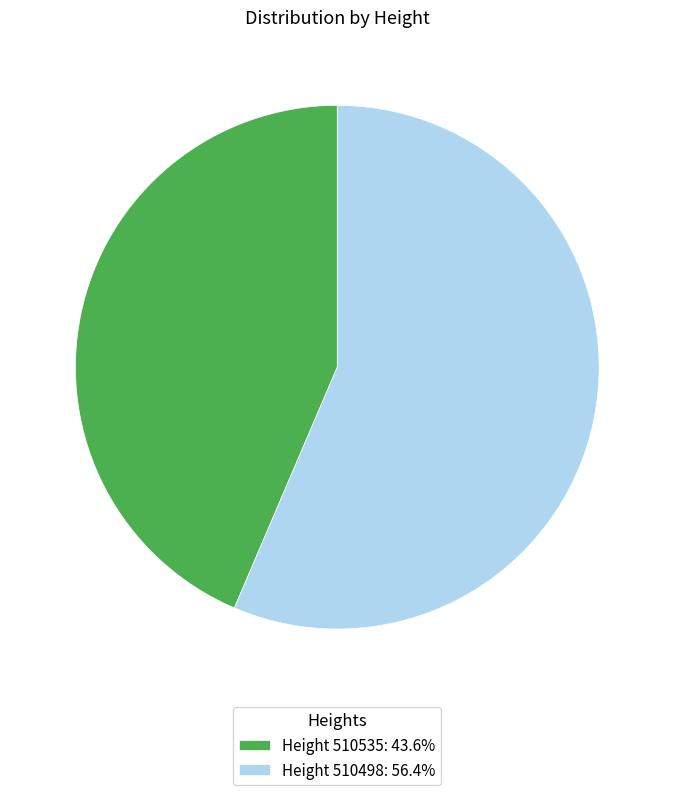

Does Height 510535: 43.6% account for over 50% of the chart?

No